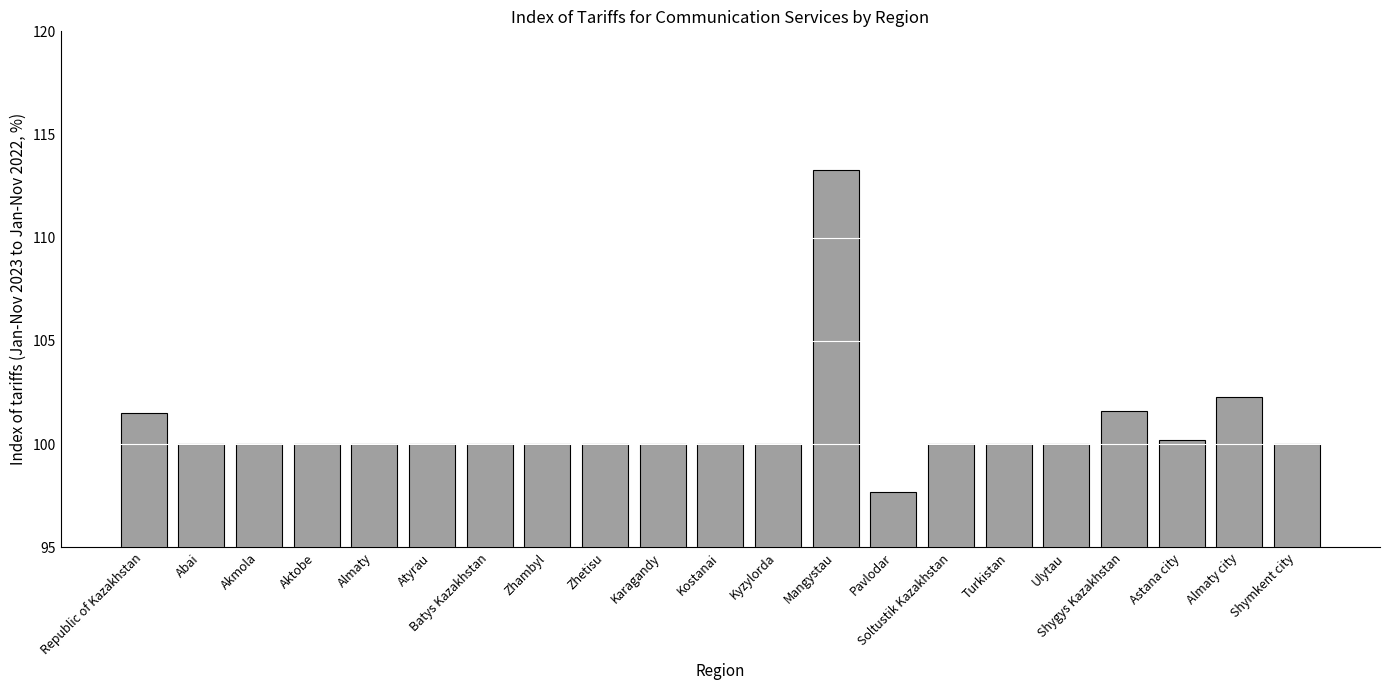

How many data points does each series have?

21